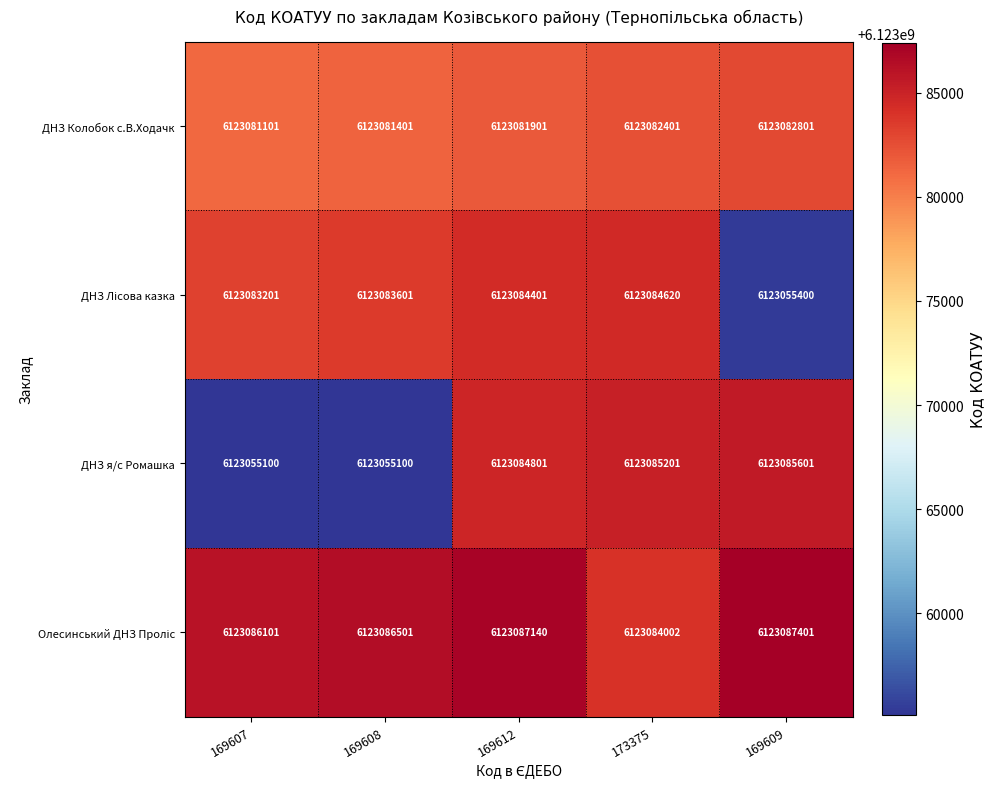

Which category has the lowest value in the ДНЗ Колобок с.В.Ходачк series?

169607